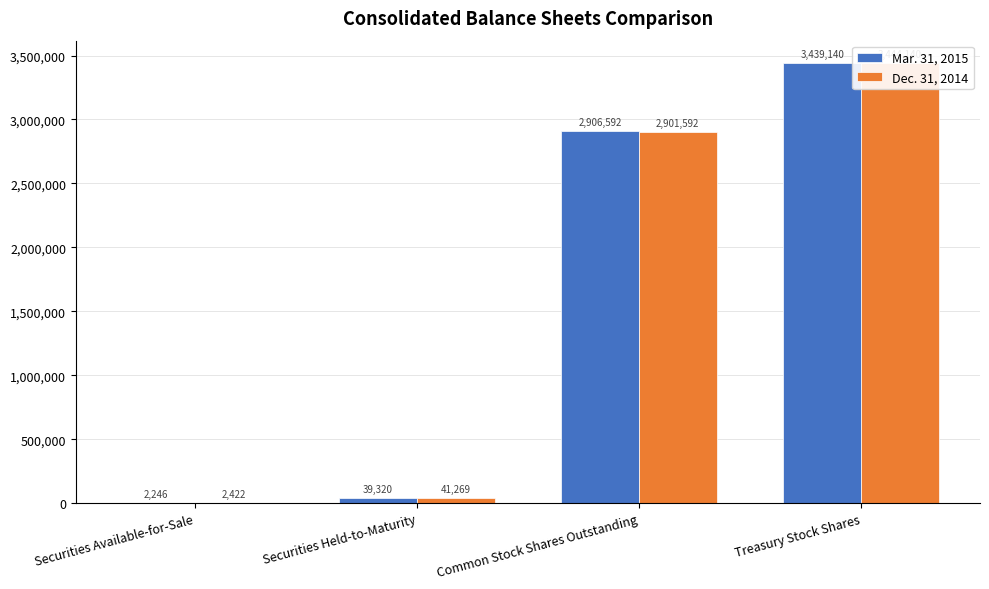

How many values in the Dec. 31, 2014 series are below 2901592?

2